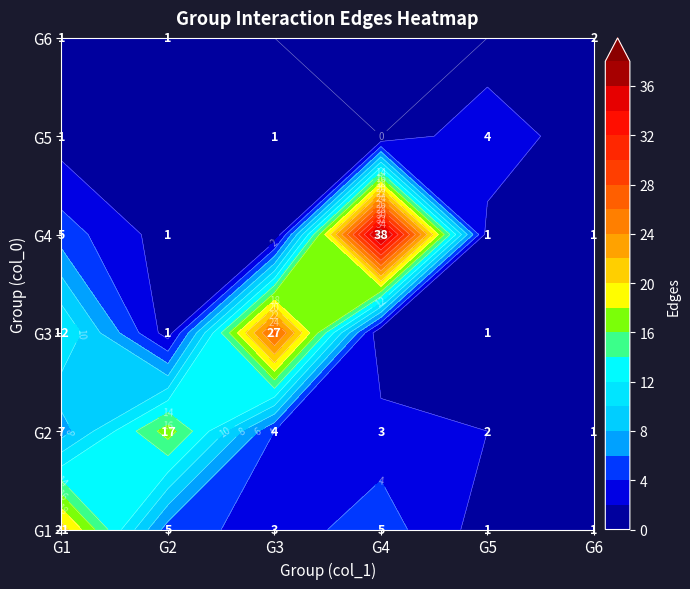

Reading right to left, extract all data points from this chart.

G1: 1	1	5	3	5	21
G2: 1	2	3	4	17	7
G3: 0	1	0	27	1	12
G4: 1	1	38	0	1	5
G5: 0	4	0	1	0	1
G6: 2	0	0	0	1	1